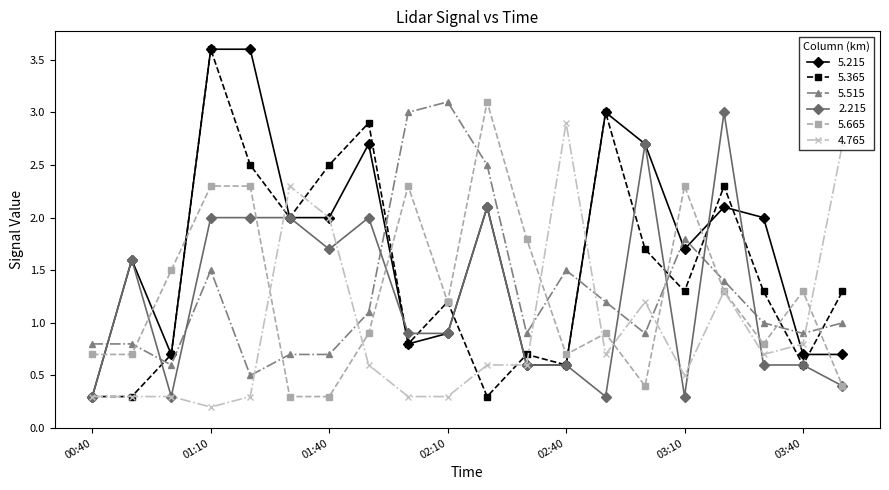

At how many categories does at least one series exceed 1?

19